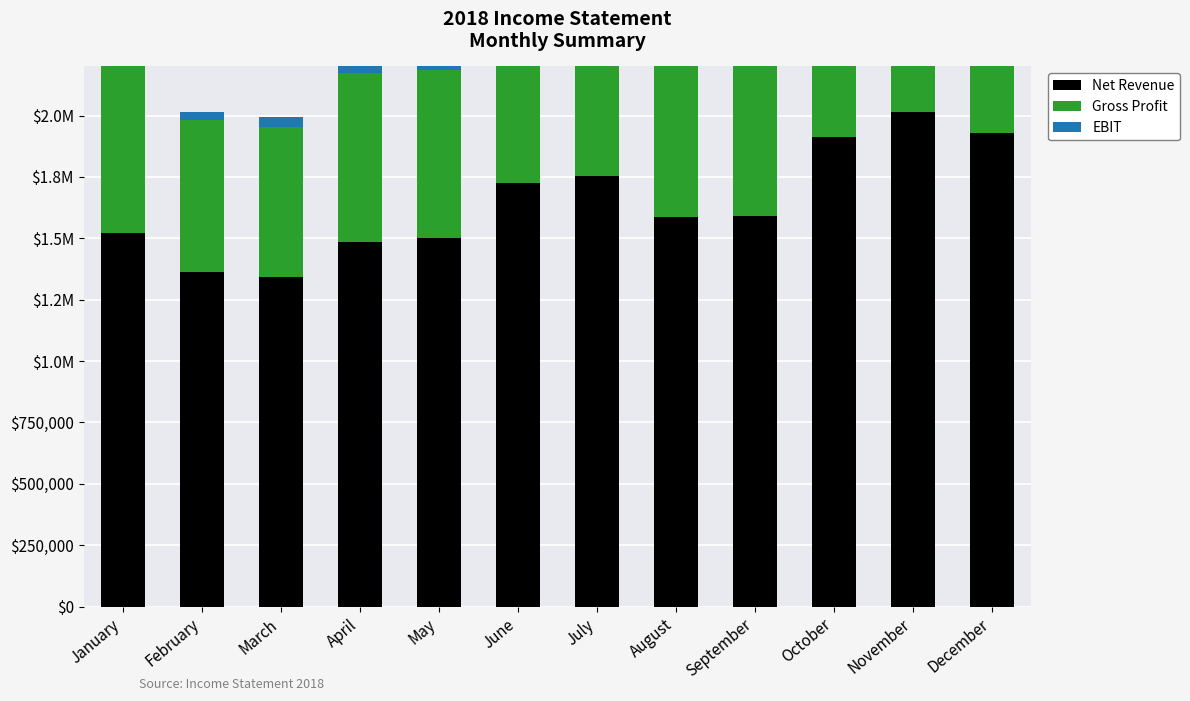

Reading left to right, what are all the values shown in this chart?

Net Revenue: January=1520700.4	February=1362633.9	March=1342353.4	April=1486887.2	May=1499552.7	June=1725549.1	July=1753199.6	August=1588508.2	September=1588964.3	October=1912375.4	November=2013192.2	December=1928083.1
Gross Profit: January=760705.9	February=617696.9	March=609673.4	April=687442.5	May=686712.3	June=785455.2	July=906725.0	August=706228.5	September=710474.2	October=1011200.0	November=891910.5	December=874089.3
EBIT: January=137115.5	February=34074.9	March=42309.8	April=60726.6	May=54405.0	June=53438.8	July=198317.2	August=25334.9	September=33853.3	October=248842.5	November=88765.0	December=40564.1